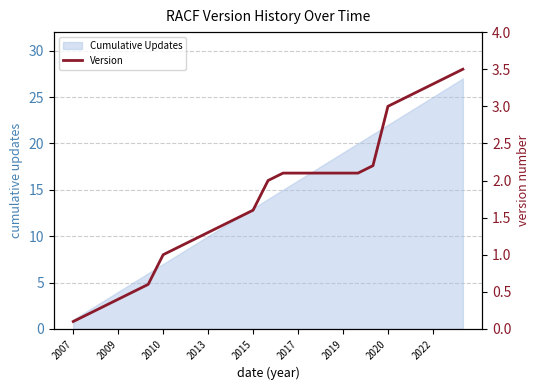

Does the chart have visible grid lines?

Yes